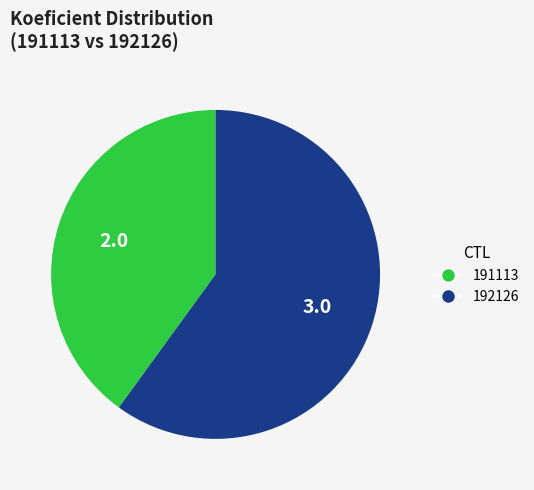

Is it true that 191113 is 40% of the pie?

True